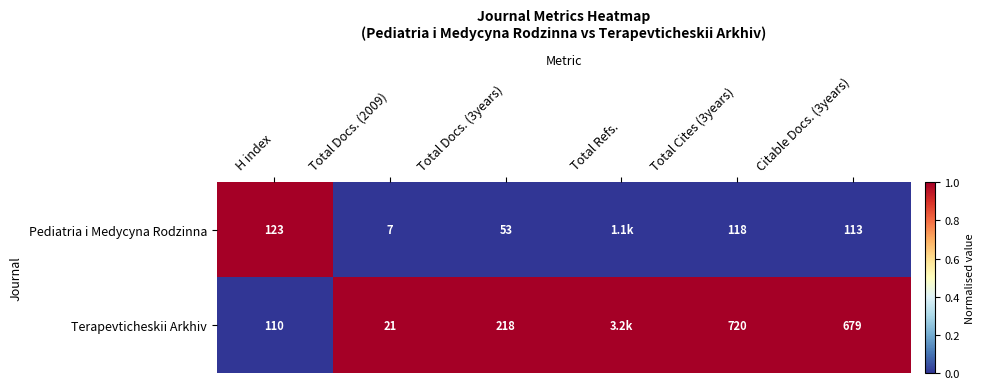

Which series changed the most between H index and Total Cites (3years)?

Terapevticheskii Arkhiv